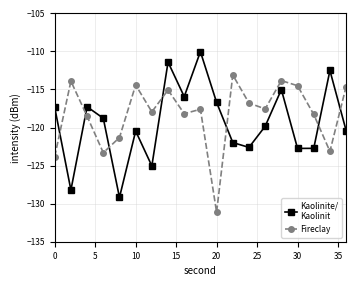

What is the smallest value displayed?

-131.1